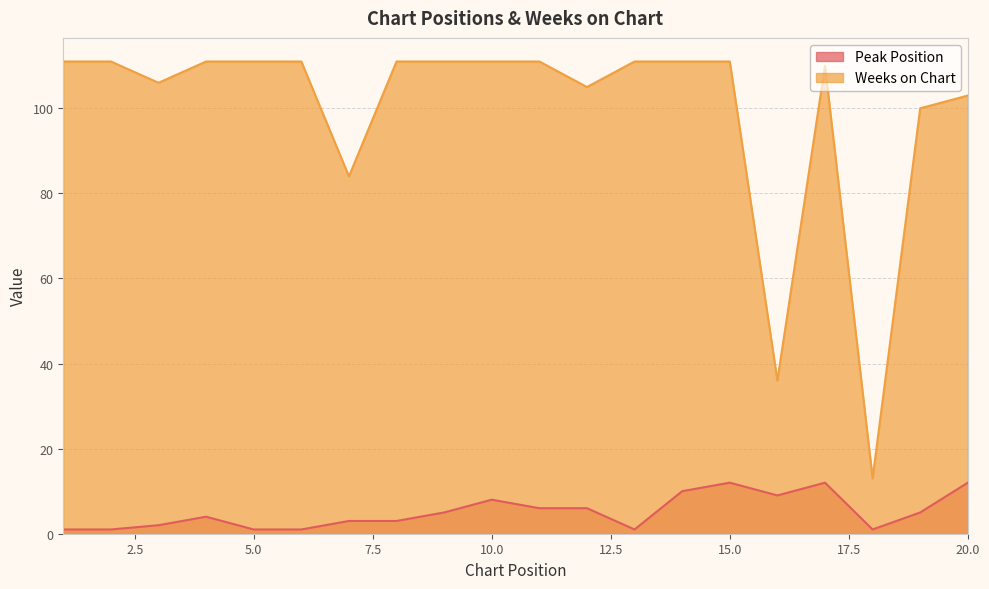

At 20.0, list the series in order from smallest to largest.

Peak Position, Weeks on Chart